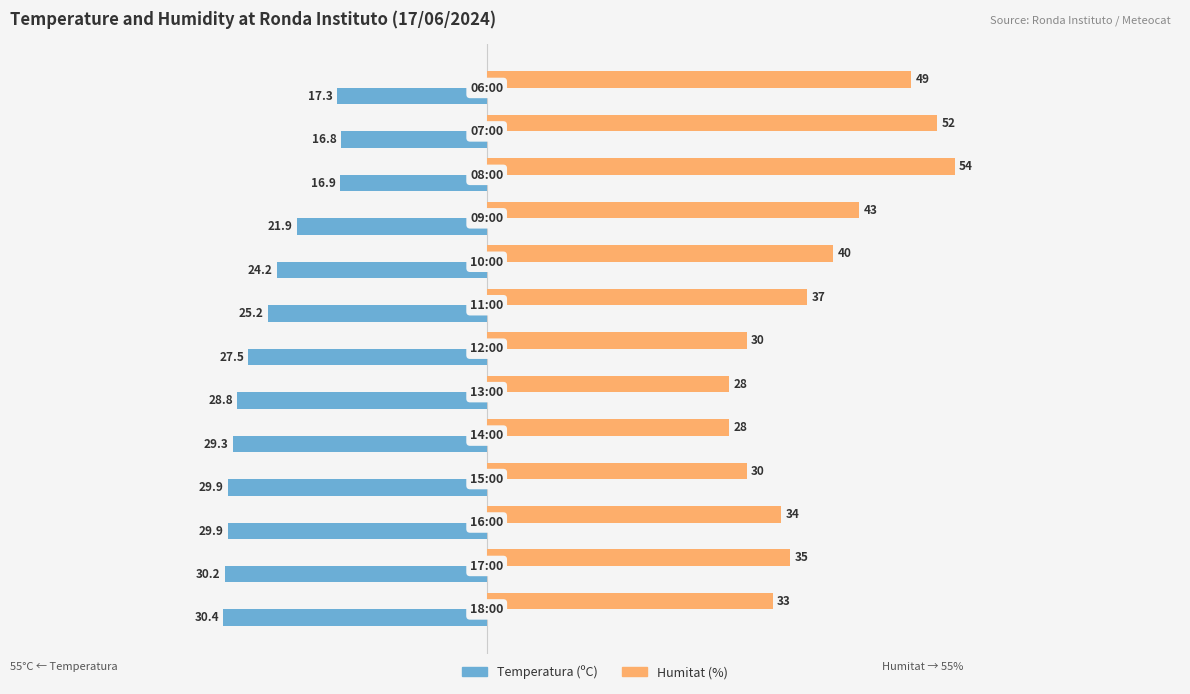

Which series has the largest total across all categories?

Humitat (%)